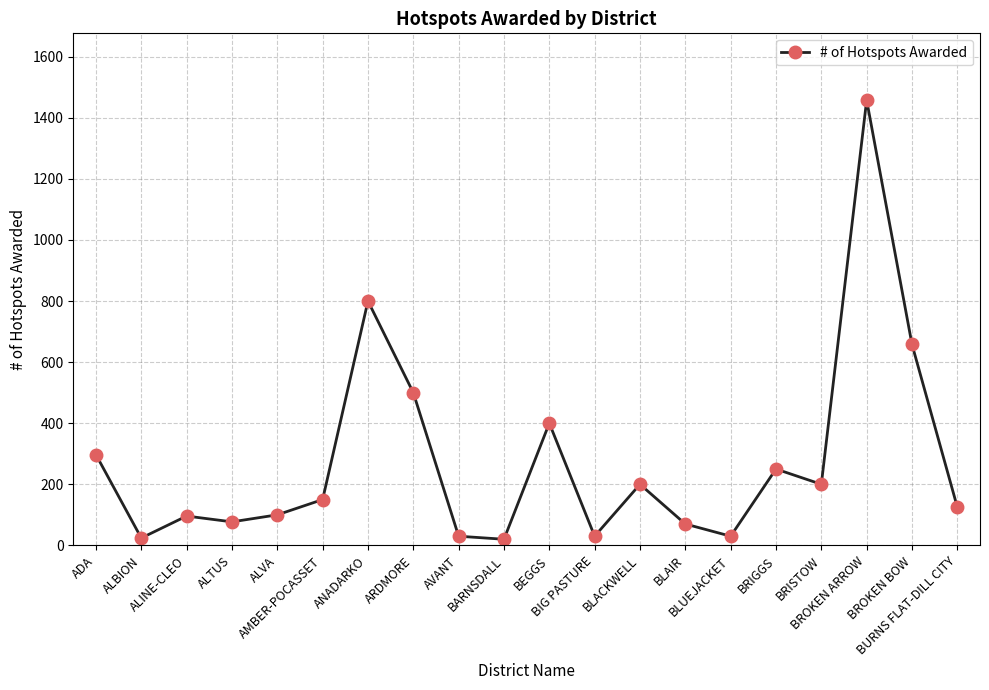

What is the greatest value displayed?

1458